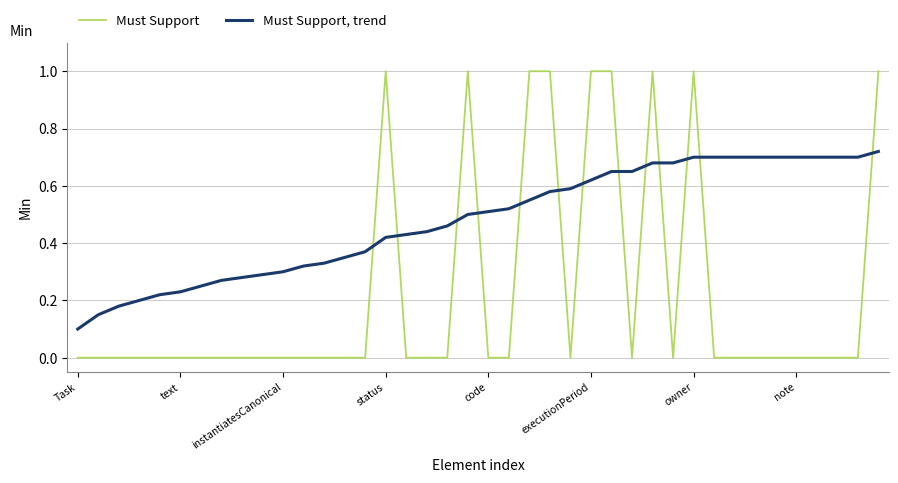

Which series ends up on top after the final intersection of Must Support and Must Support, trend?

Must Support